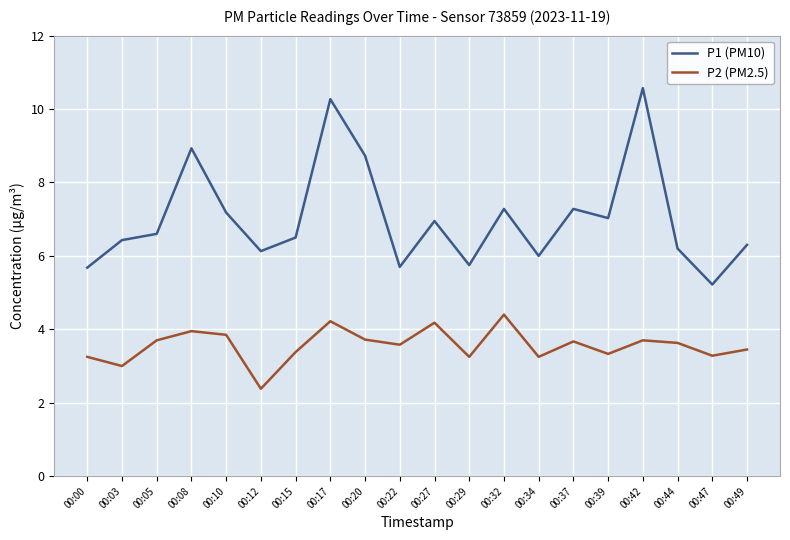

At which category is the sum across all series the highest?

00:17